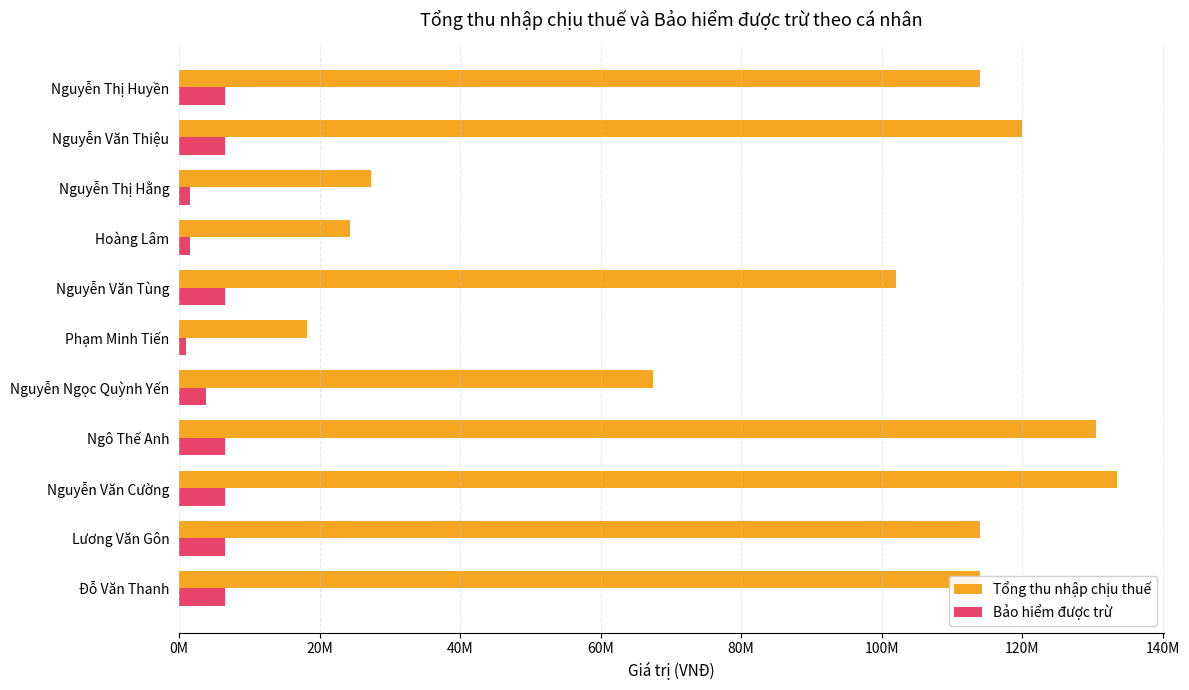

At how many categories does at least one series exceed 73232353?

7